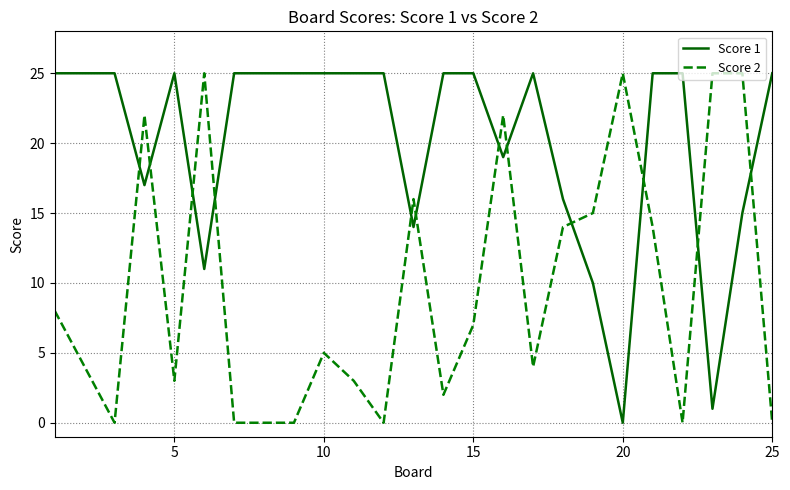

True or false: Score 2 and Score 1 intersect in this chart.

True